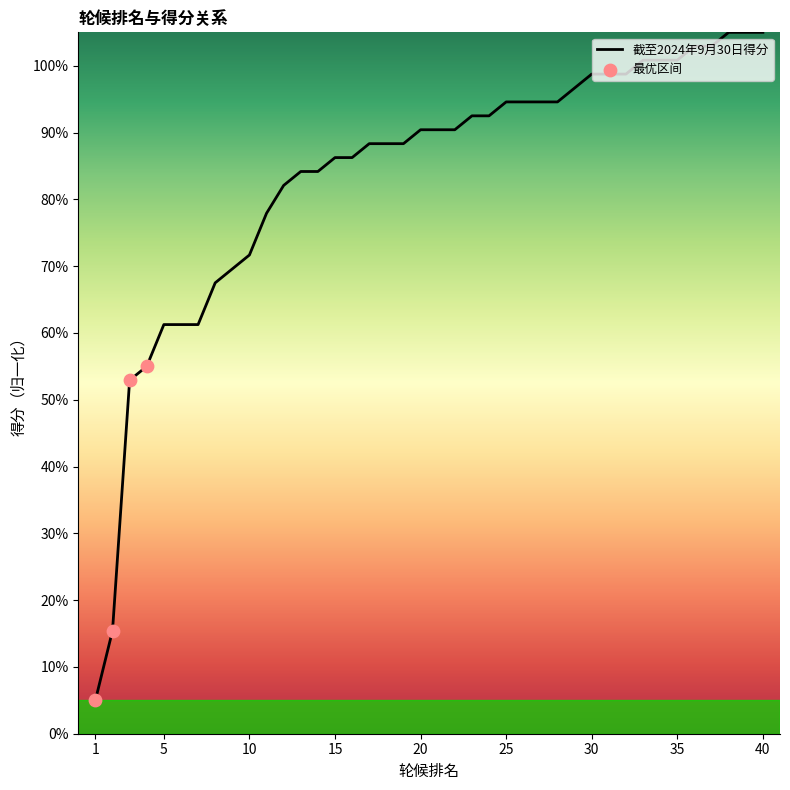

What is the smallest value displayed?

5.0